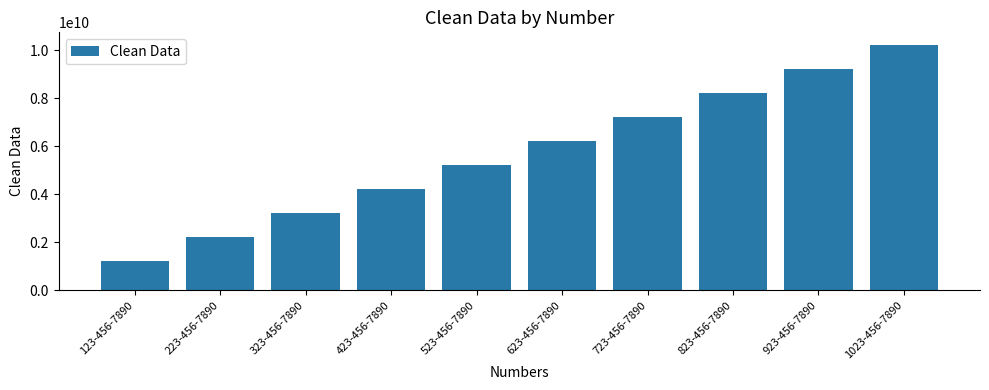

How many categories are shown in the chart?

10